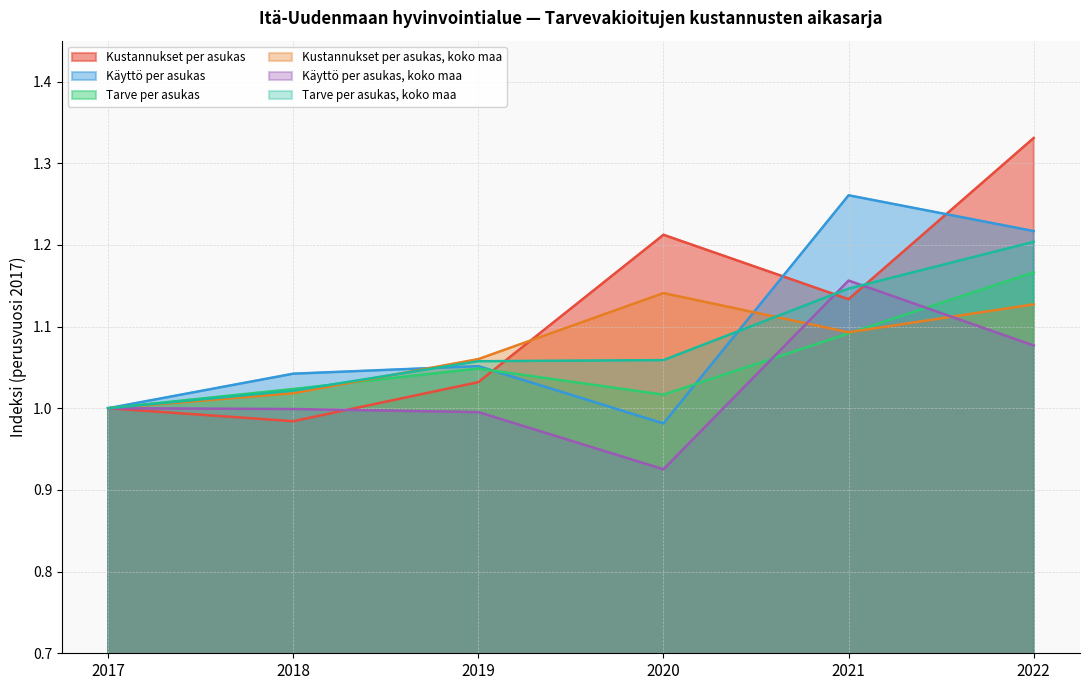

How many series are shown in this chart?

6